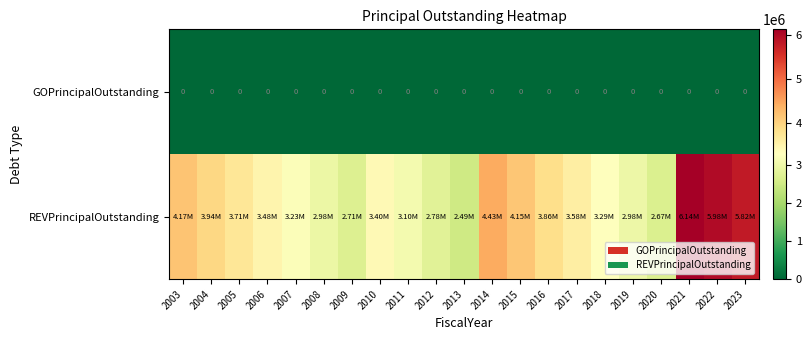

List the labels in order of GOPrincipalOutstanding value, smallest first.

2003, 2004, 2005, 2006, 2007, 2008, 2009, 2010, 2011, 2012, 2013, 2014, 2015, 2016, 2017, 2018, 2019, 2020, 2021, 2022, 2023